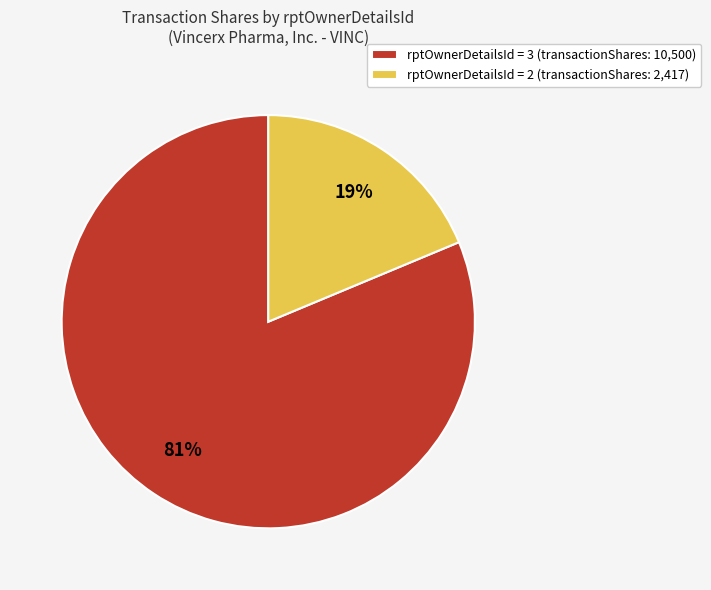

Which category accounts for the majority?

rptOwnerDetailsId = 3 (transactionShares: 10,500)